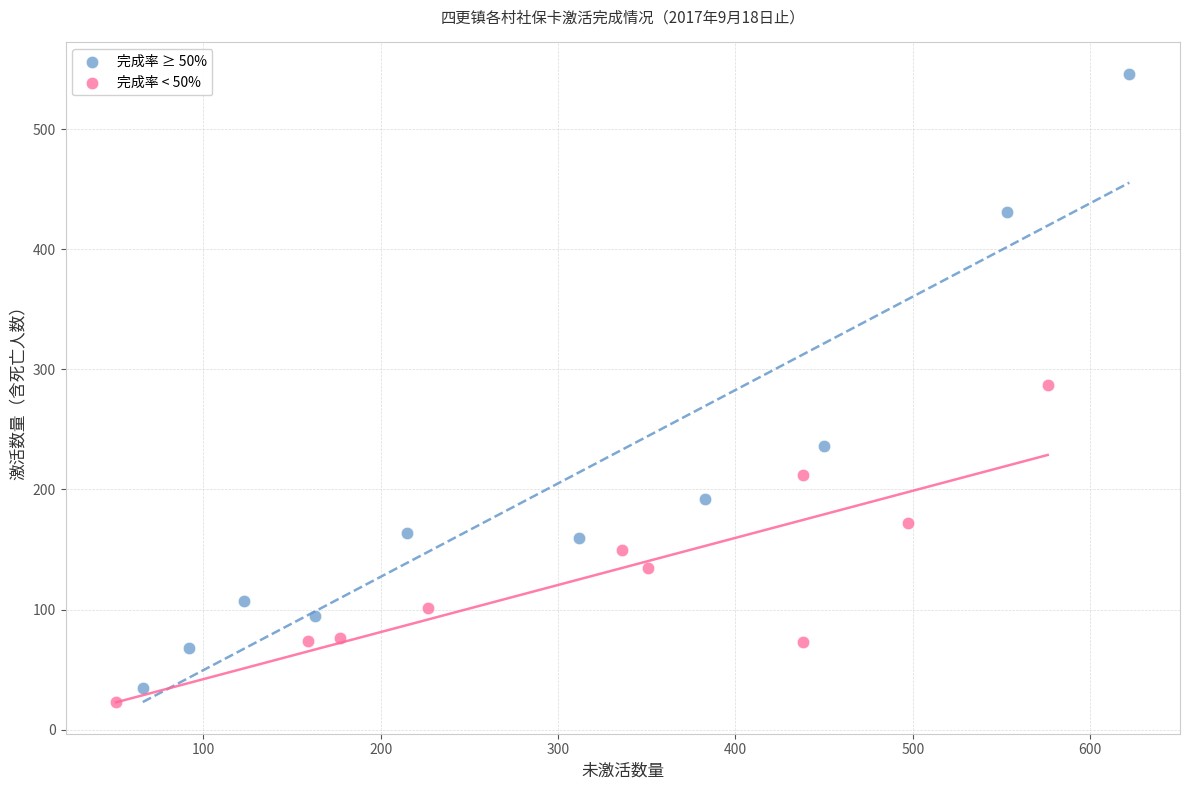

Which series reaches the maximum Y coordinate?

完成率 ≥ 50%